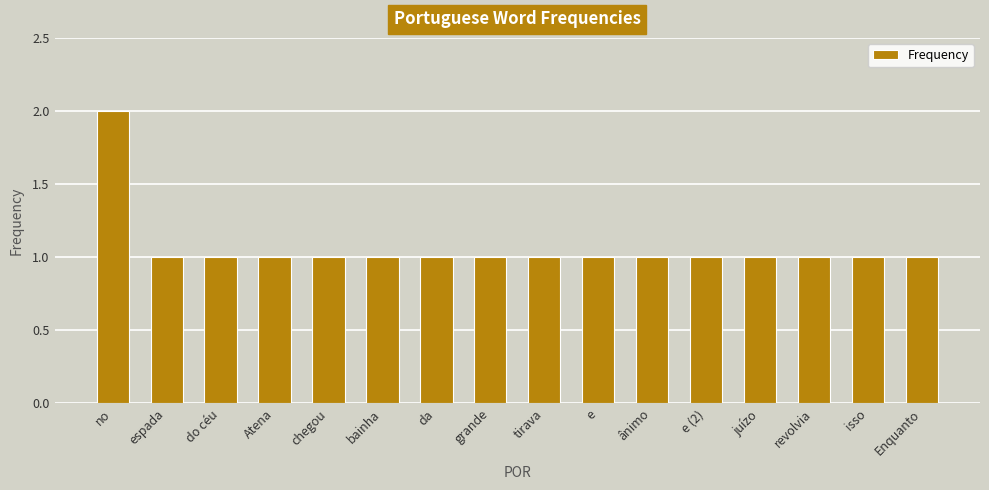

Count the number of data series in this chart.

1